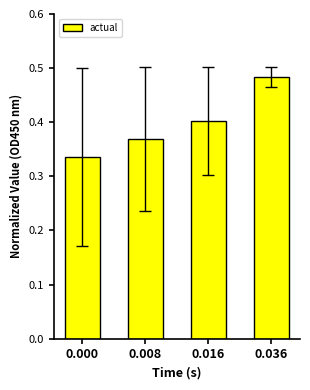

What is the sum of all values?

1.6